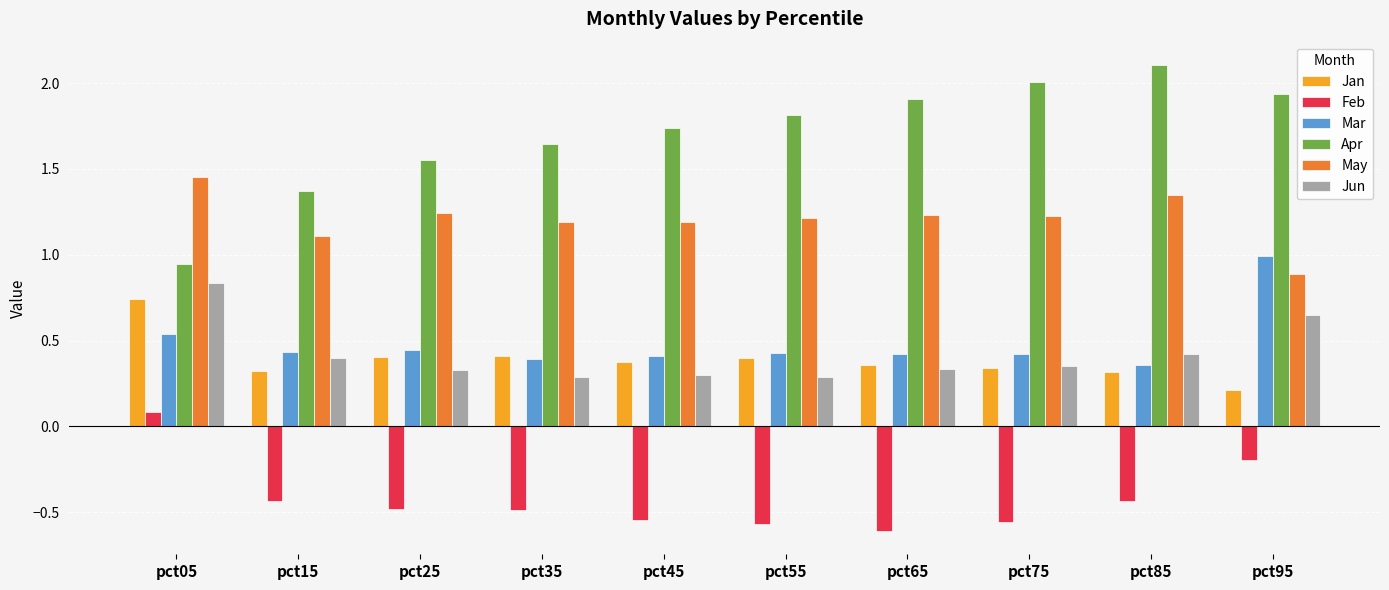

What are all the series names shown in the legend?

Jan, Feb, Mar, Apr, May, Jun